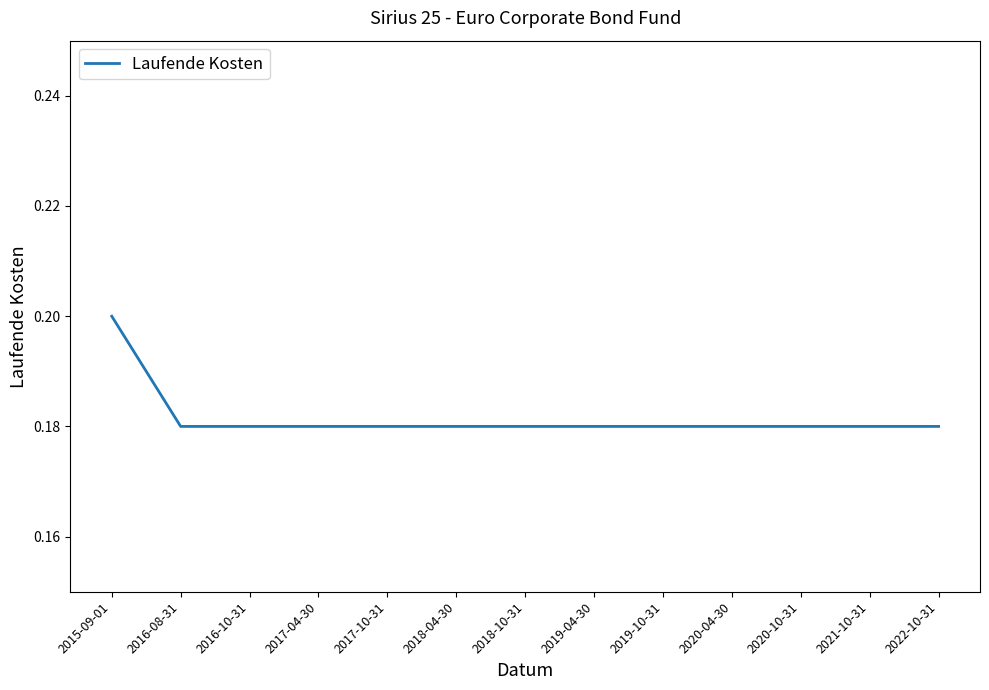

At which category does the chart reach its peak across all series?

2015-09-01